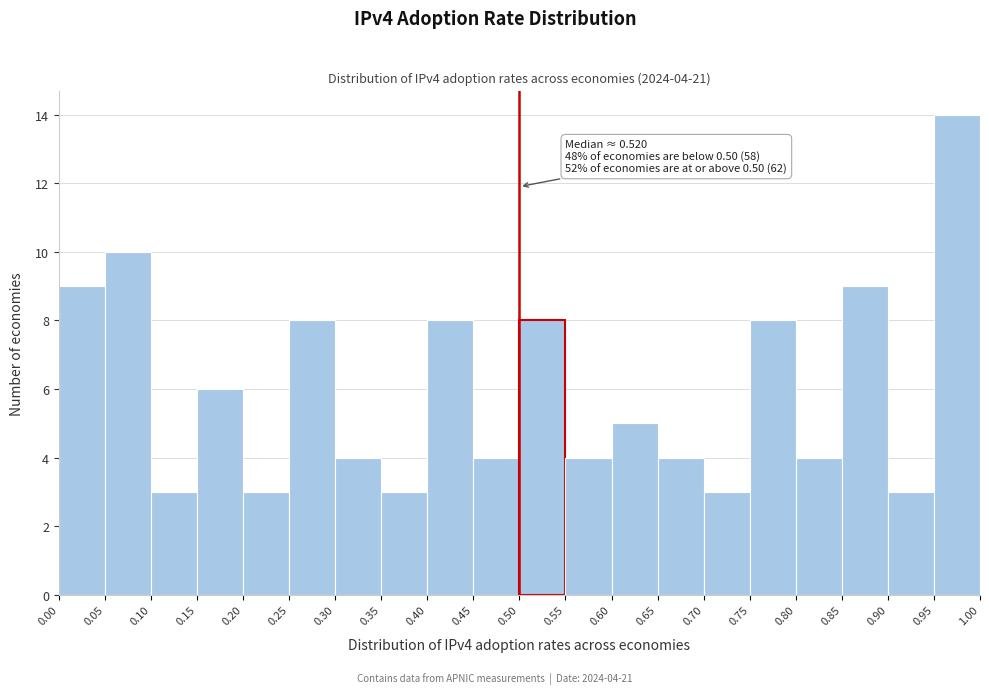

Which range on the x-axis has the tallest bar?

0.95 to 1.00